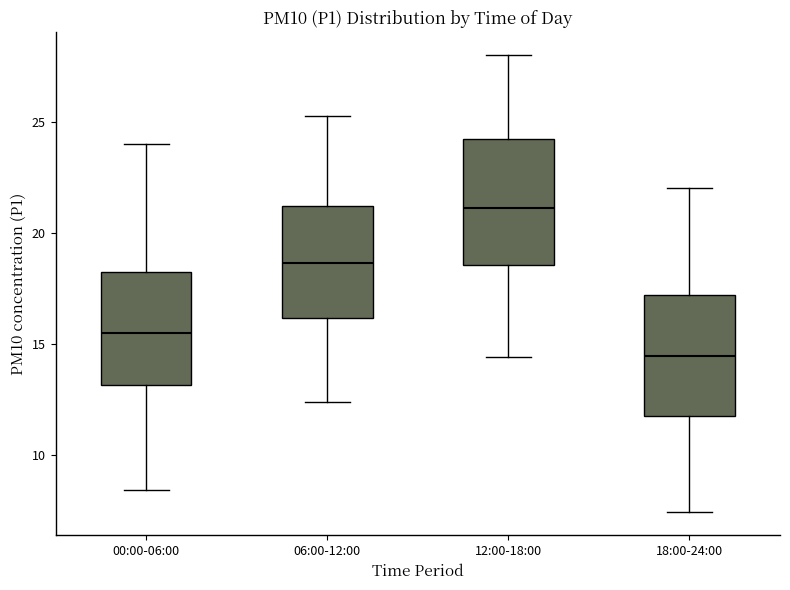

Which box has the highest median line?

12:00-18:00